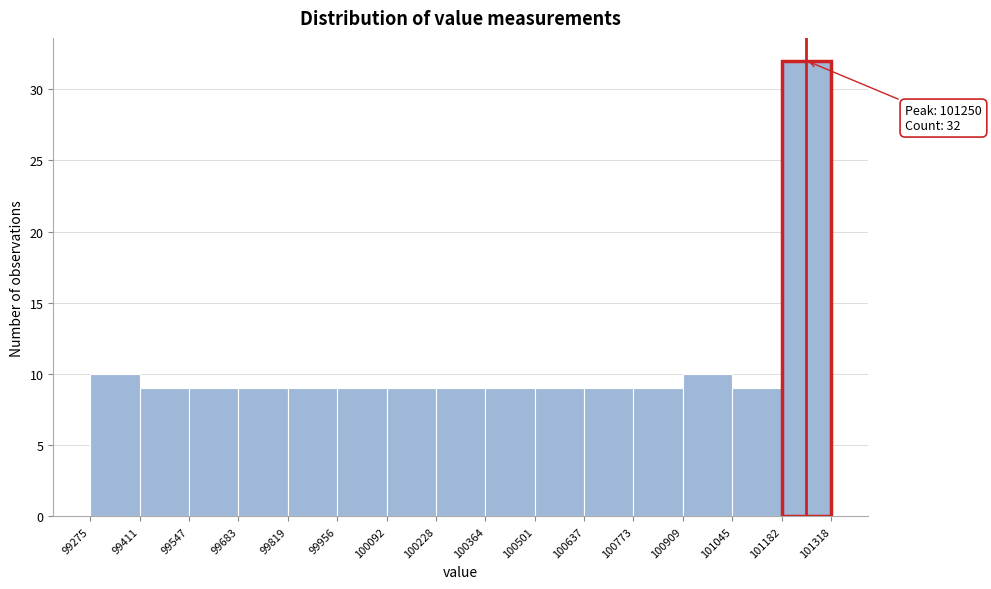

Which range on the x-axis has the tallest bar?

101182 to 101318